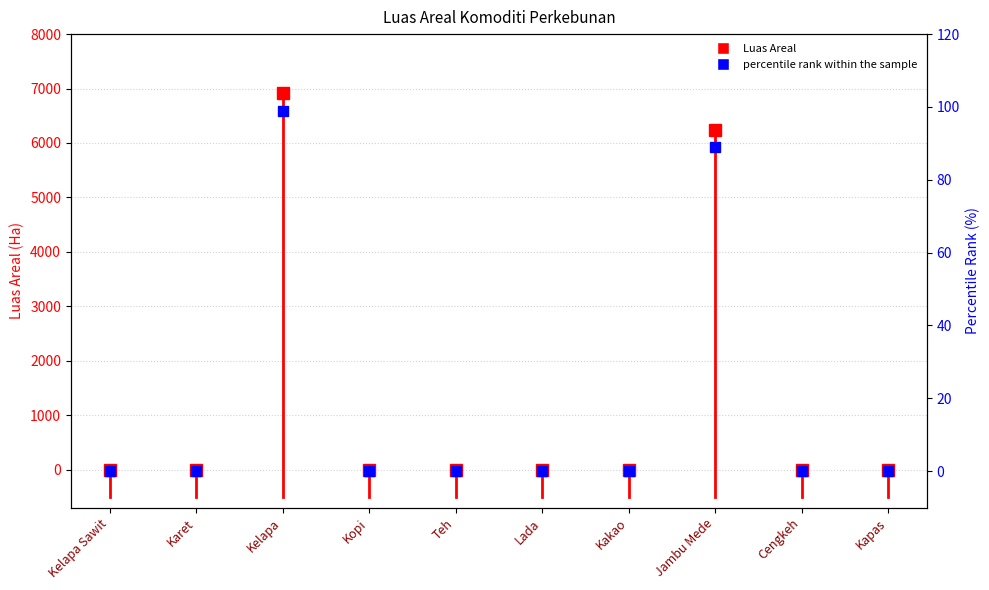

How many lines are shown in the chart?

1